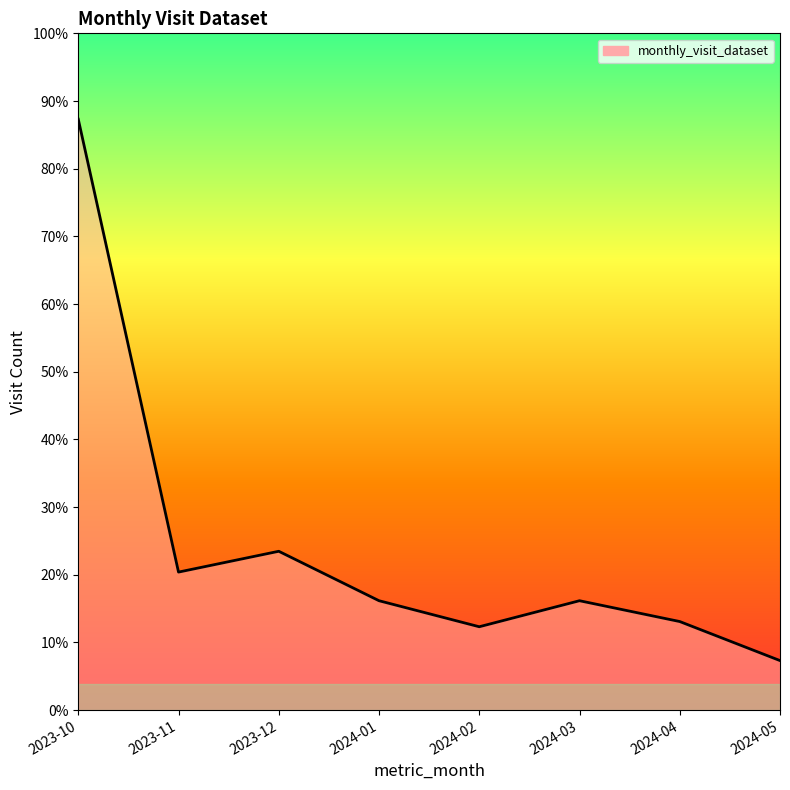

Where is the data nearest to the value 123?

2023-12